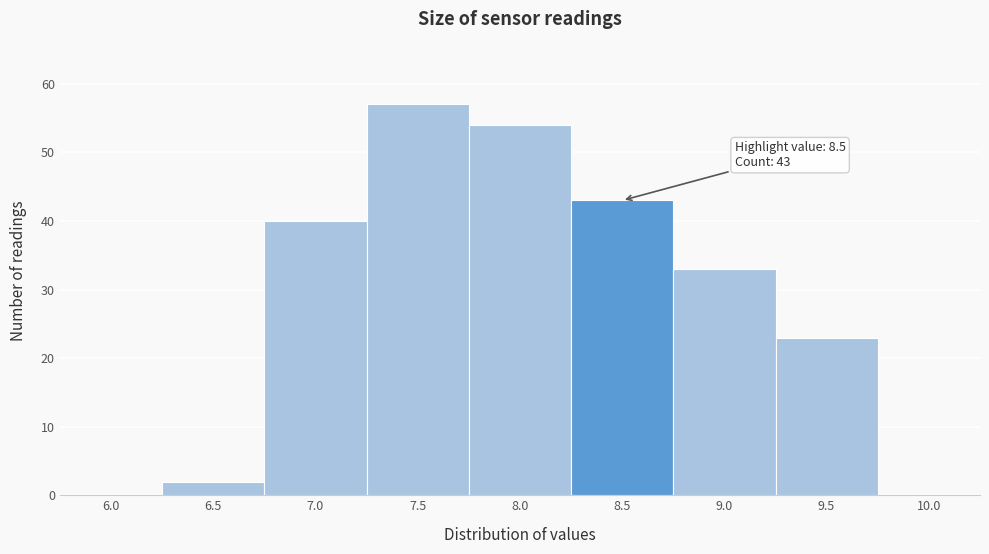

Reading right to left, extract all data points from this chart.

10.0=0	9.5=23	9.0=33	8.5=43	8.0=54	7.5=57	7.0=40	6.5=2	6.0=0